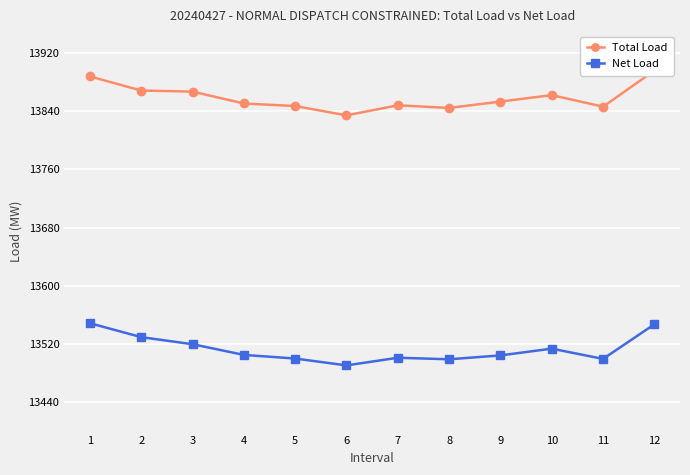

What is the minimum value for Net Load?

13490.9